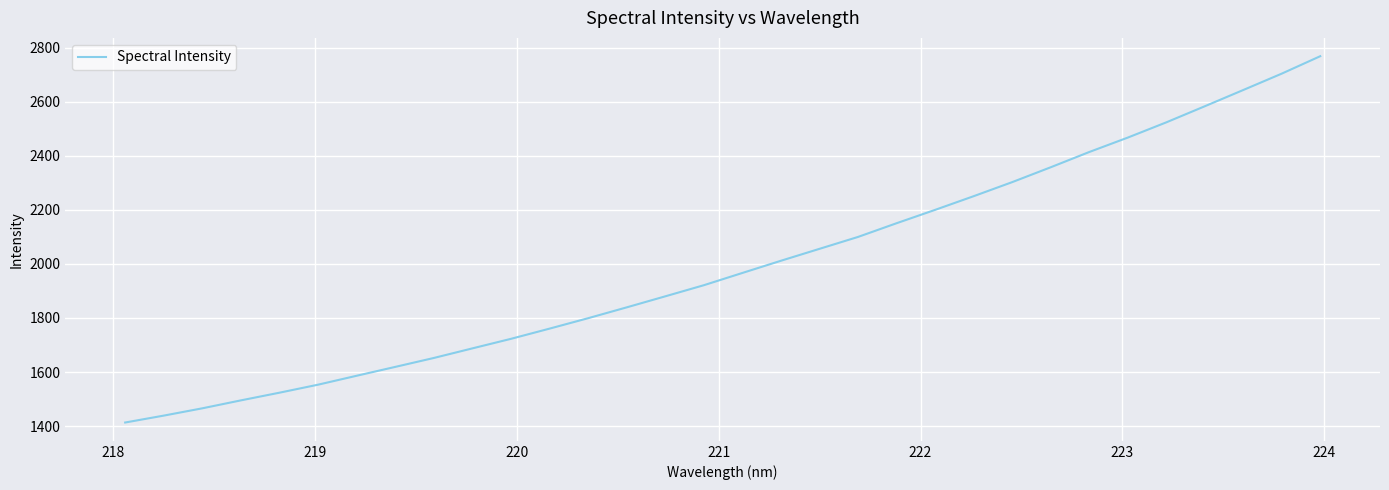

What is the smallest value displayed?

1413.3